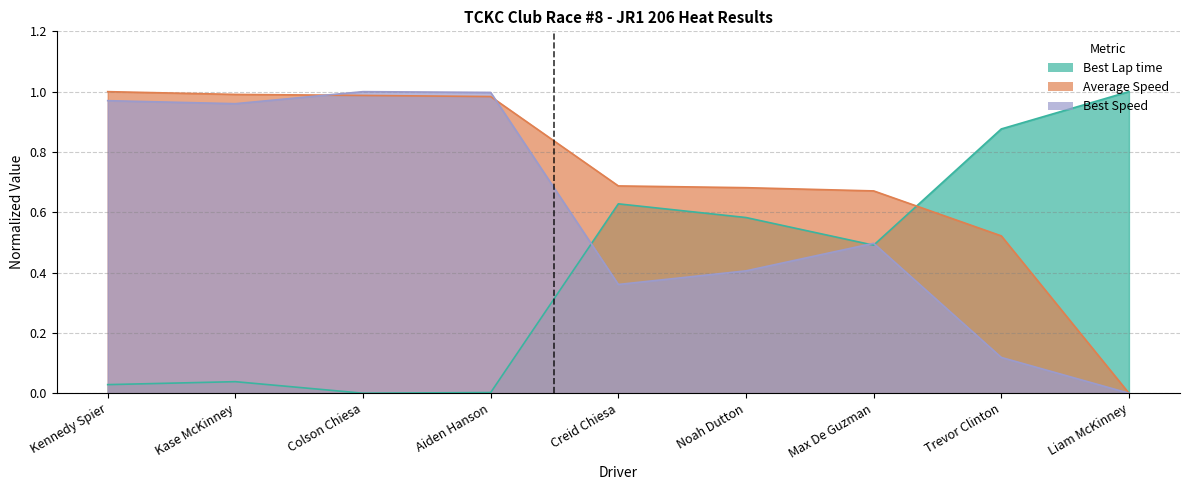

What is the highest value of the Average Speed series?

1.0